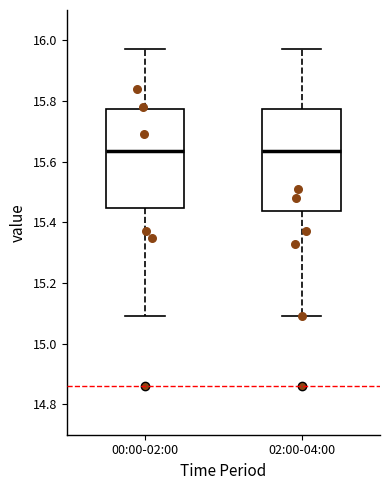

Reading left to right, transcribe this box plot: for each box, give where its median line is, the range the box spans, and where its two whiskers end, as read against the y-axis. The values are not printed on the chart, so give them approximately, as read against the axis.

00:00-02:00: median 15.64, box 15.44 to 15.78, whiskers 15.10 to 15.98
02:00-04:00: median 15.64, box 15.44 to 15.78, whiskers 15.10 to 15.98